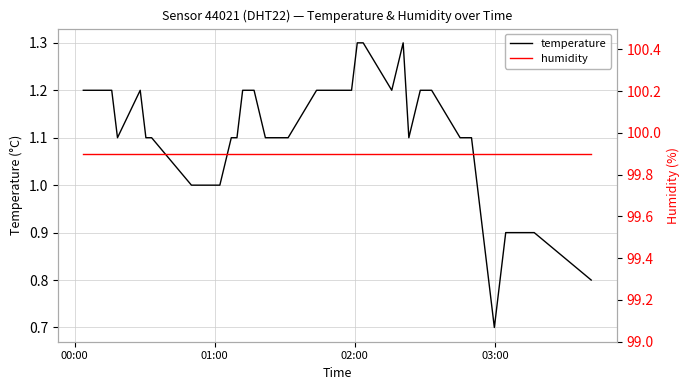

How many data points in temperature are above 1?

32